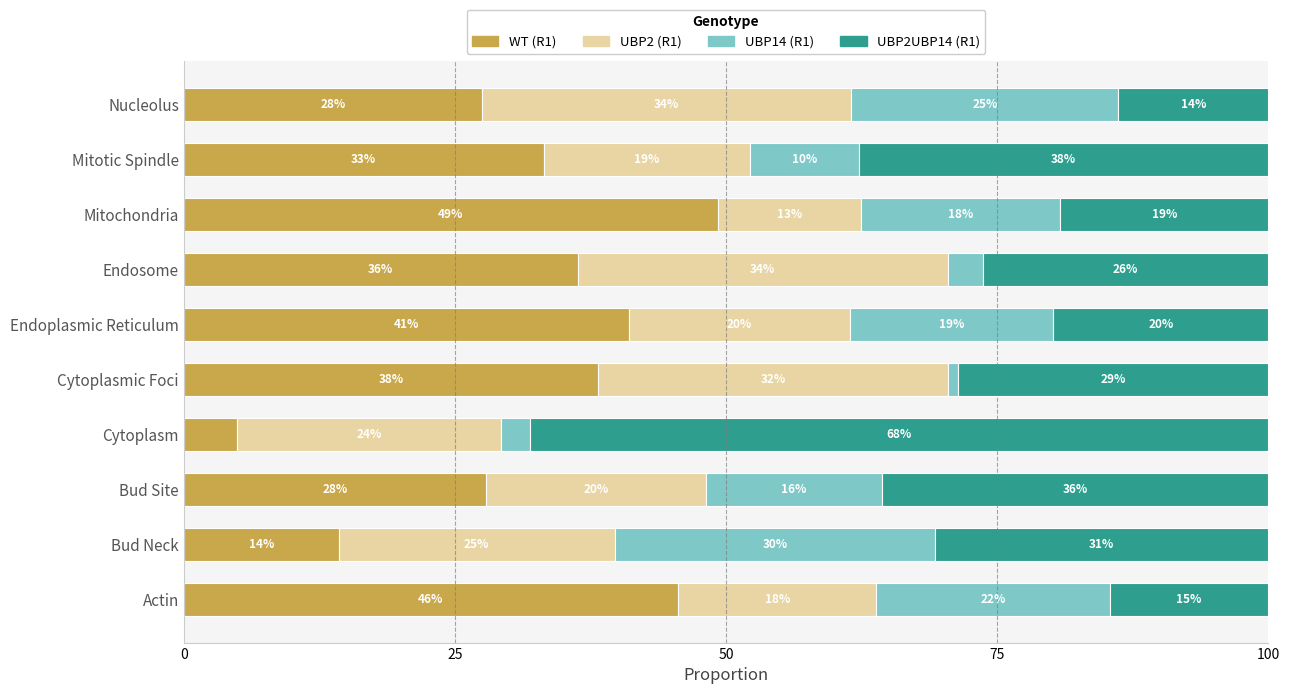

List the series in order of their peak value, lowest first.

UBP14 (R1), UBP2 (R1), WT (R1), UBP2UBP14 (R1)